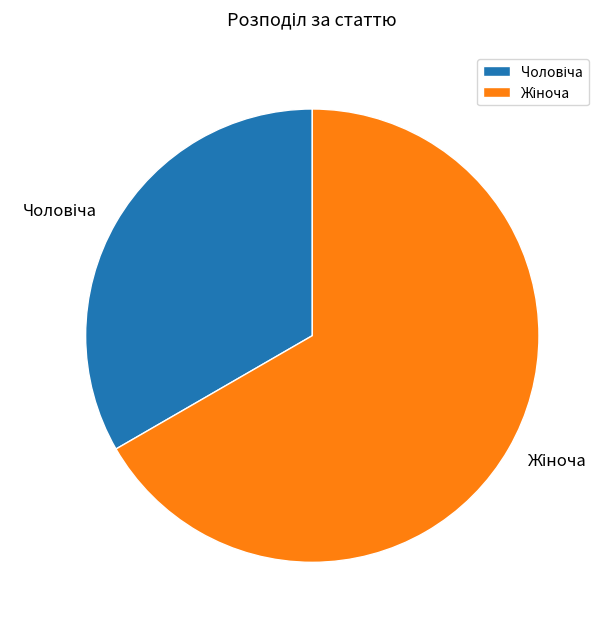

Is there any slice that represents more than half of the pie?

Yes